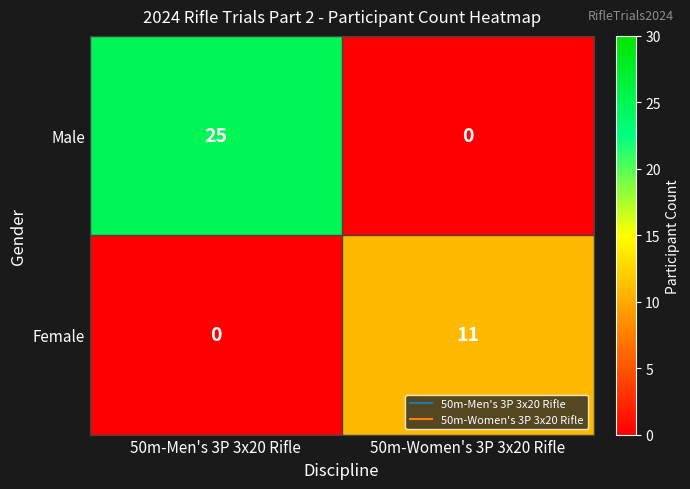

The value of Female at 50m-Women's 3P 3x20 Rifle is 8. True or false?

False